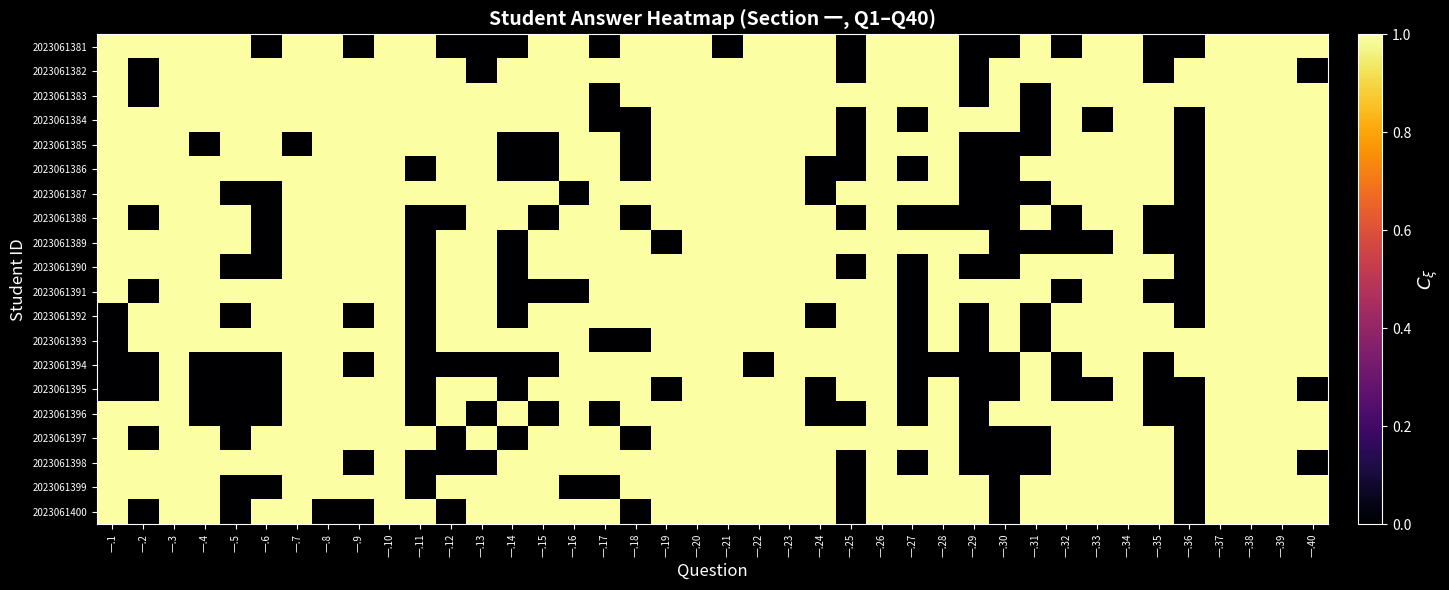

Which series changed the most between 一.8 and 一.34?

2023061400